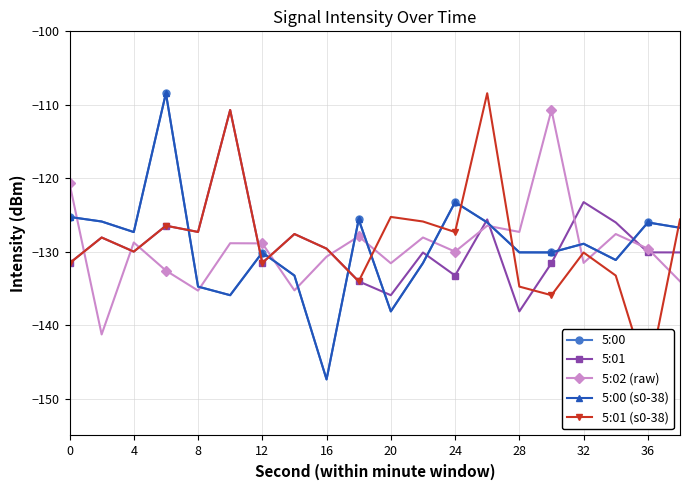

What is the sum of all 5:02 (raw) values?

-2586.8